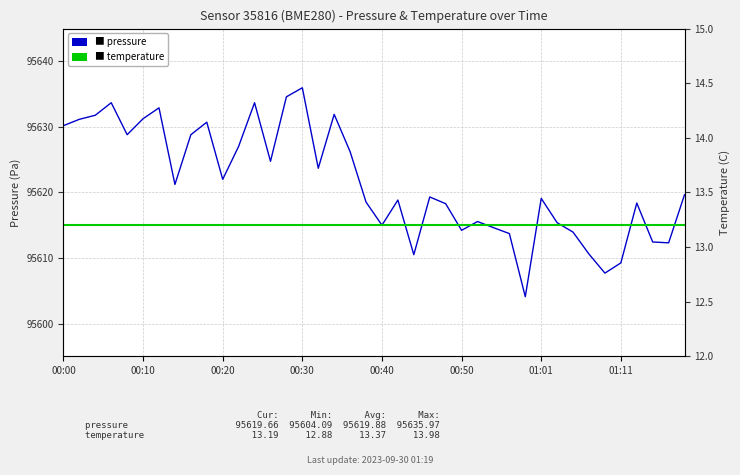

How many lines are shown in the chart?

2